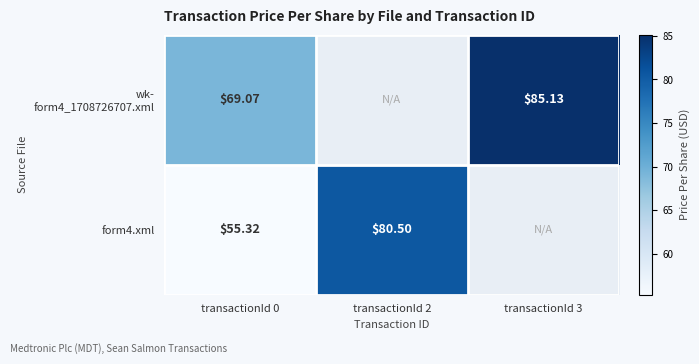

Is the value of wk- form4_1708726707.xml at transactionId 0 greater than the value of form4.xml at transactionId 3?

No